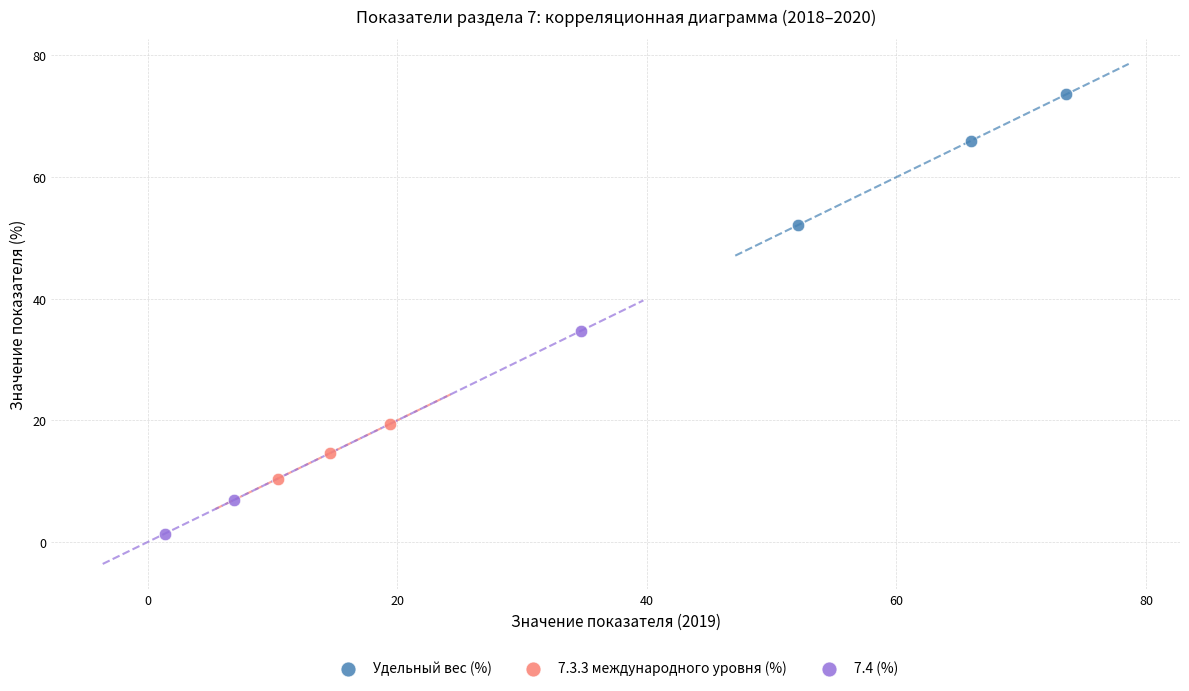

Which series has the largest Y range (max minus min)?

7.4 (%)